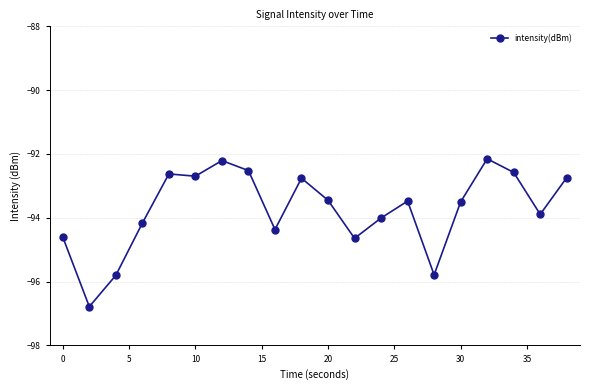

What is the smallest value displayed?

-96.8